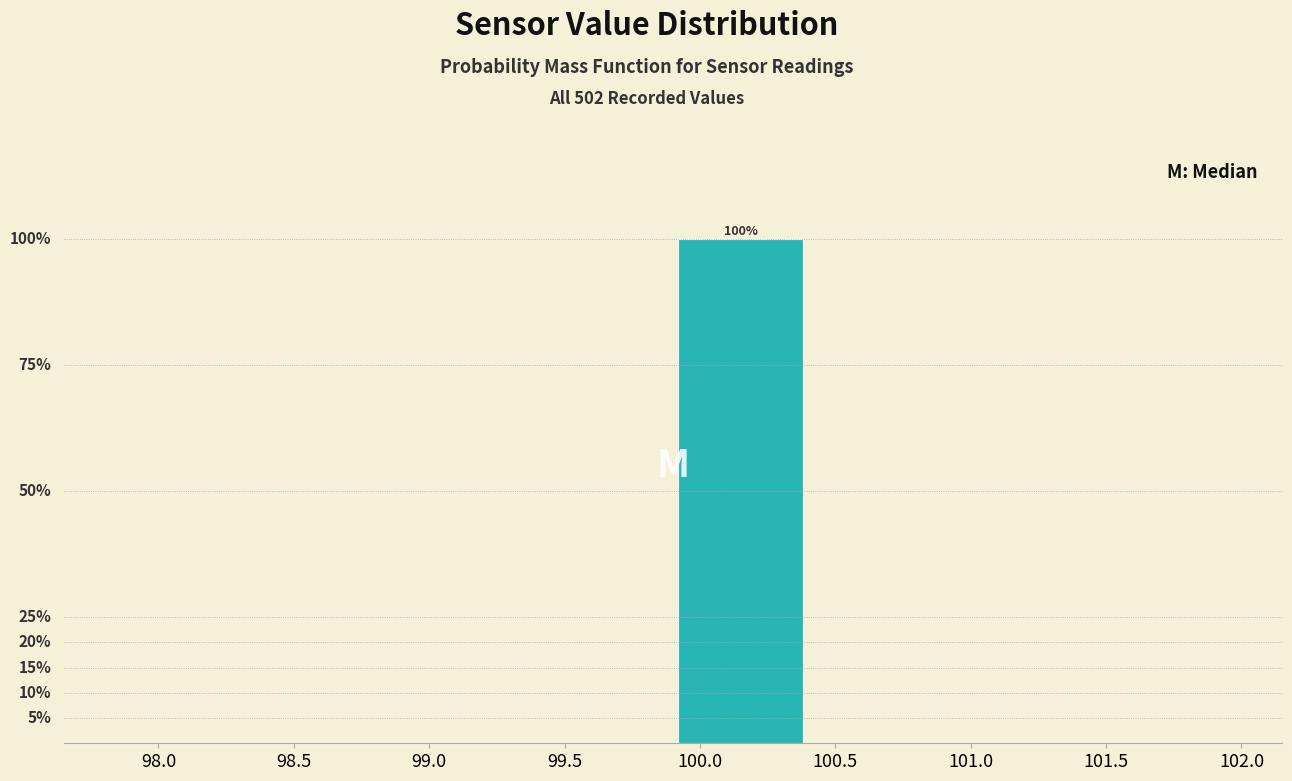

Are the bars horizontal?

No